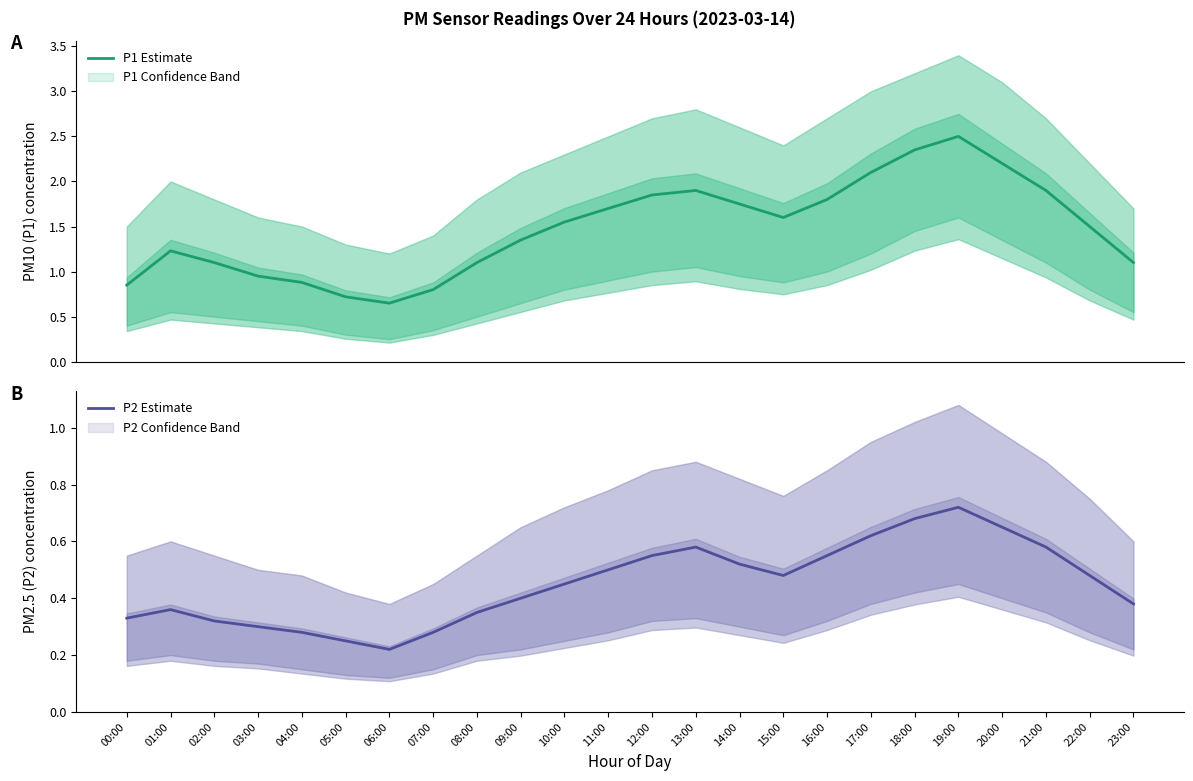

At which label is P2 Estimate closest to 0?

06:00